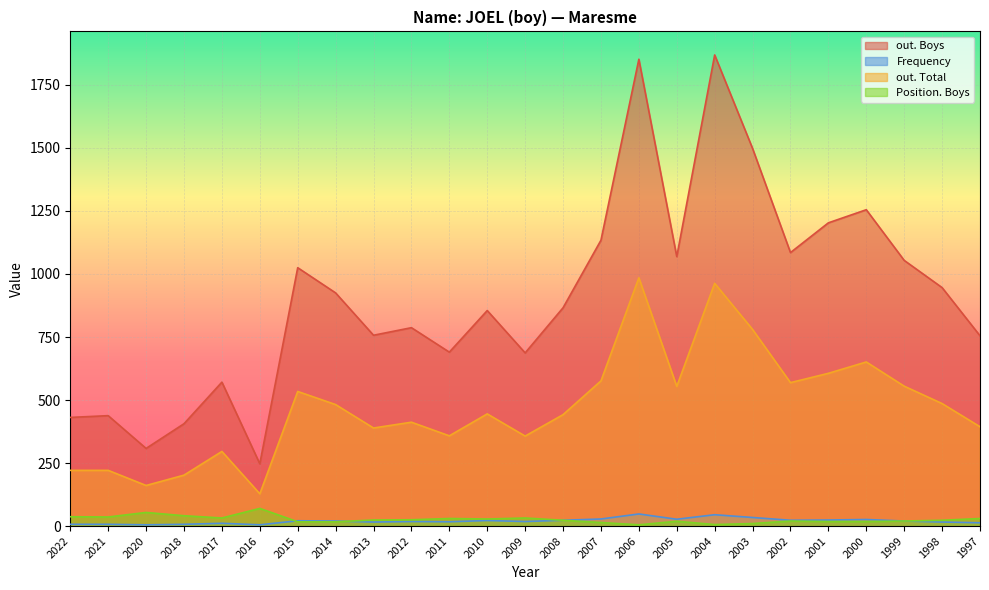

How many series are shown in this chart?

4